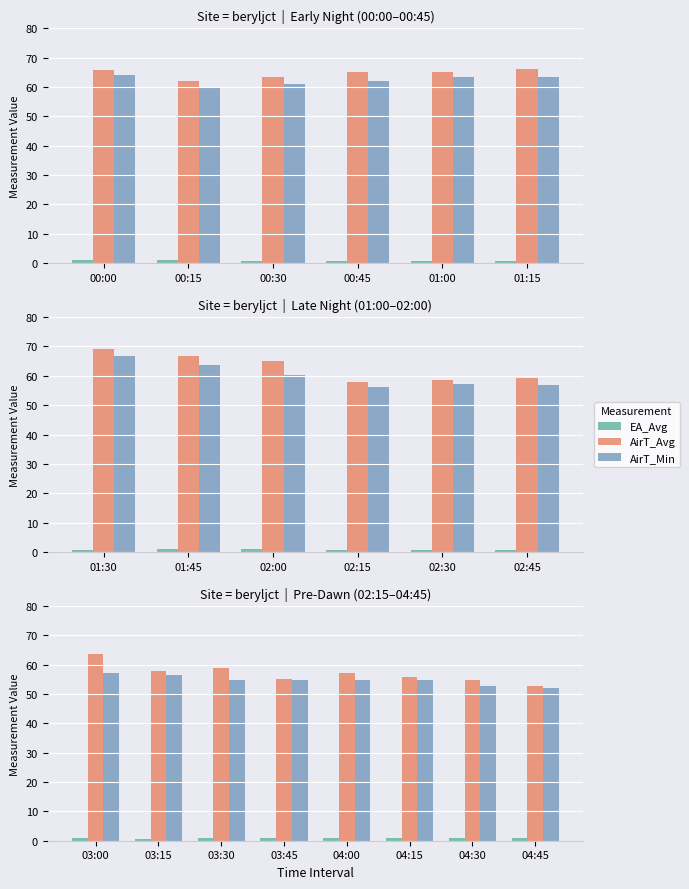

The EA_Avg series shows 0.7 at 03:15. True or false?

True